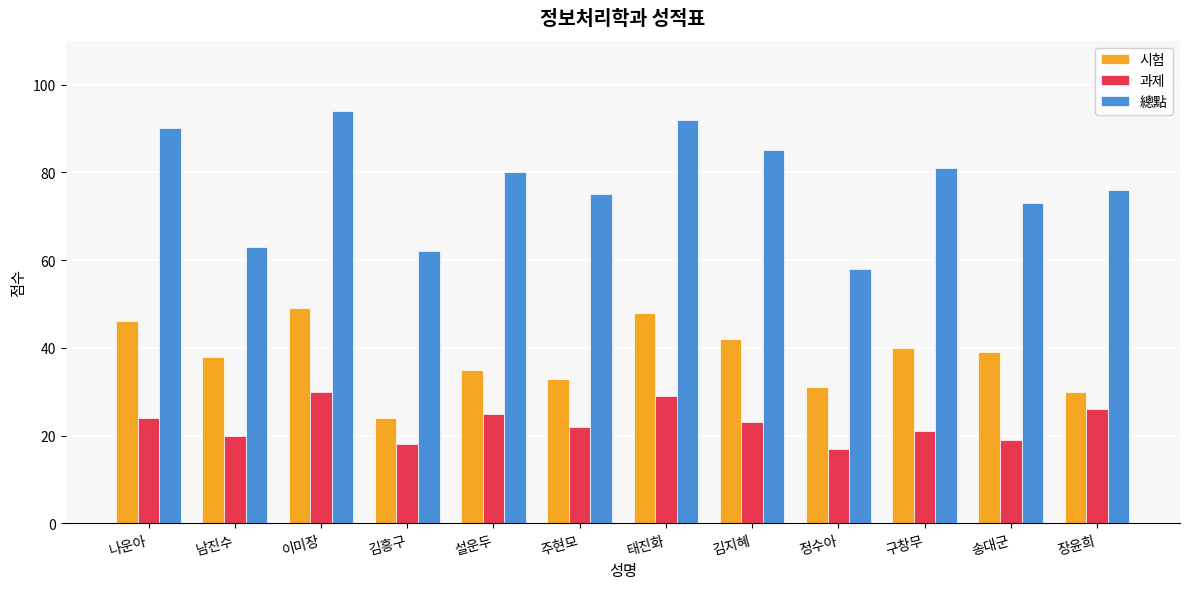

What is the label of the 7th bar from the left?

태진화